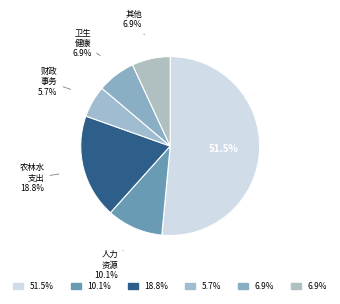

Count the number of slices in the pie.

6